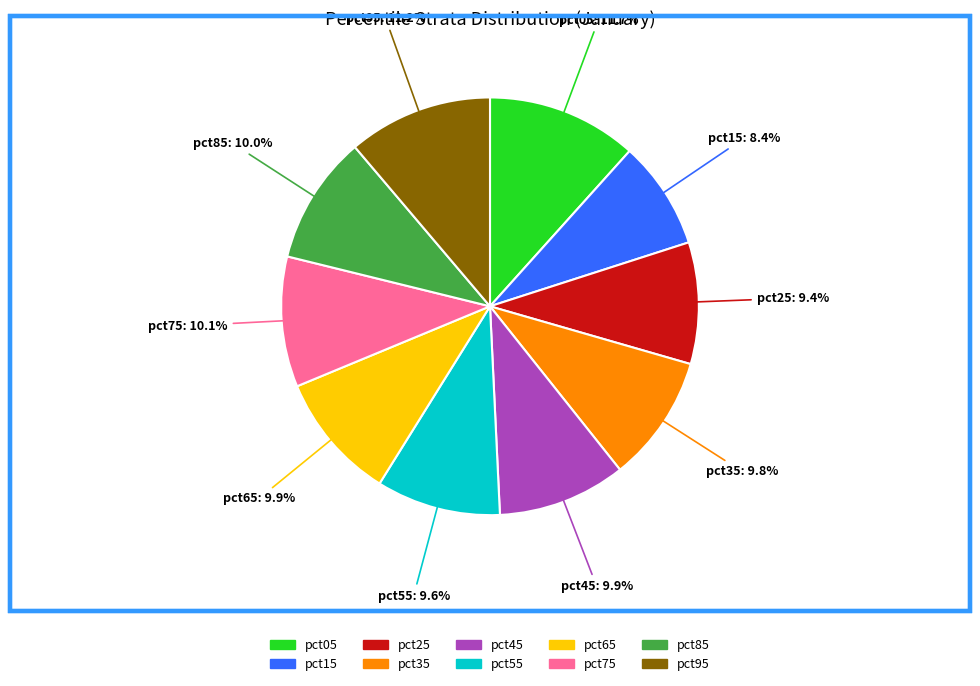

To the nearest percent, what is the average slice percentage?

10%